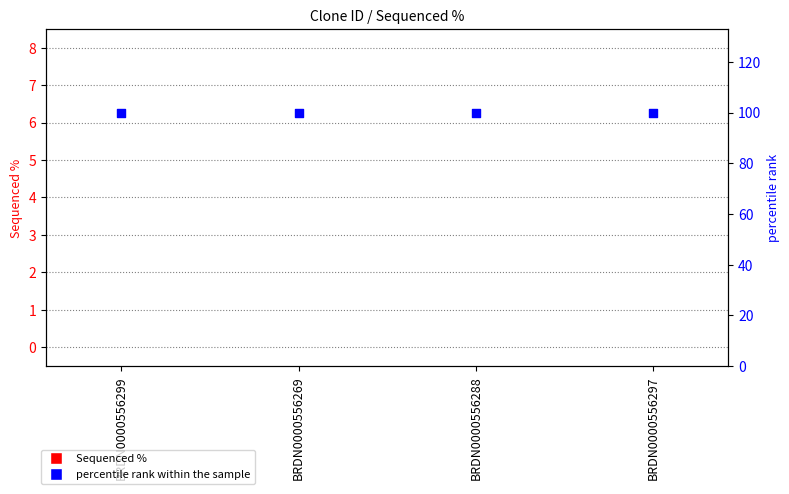

At which category is the sum across all series the highest?

BRDN0000556299